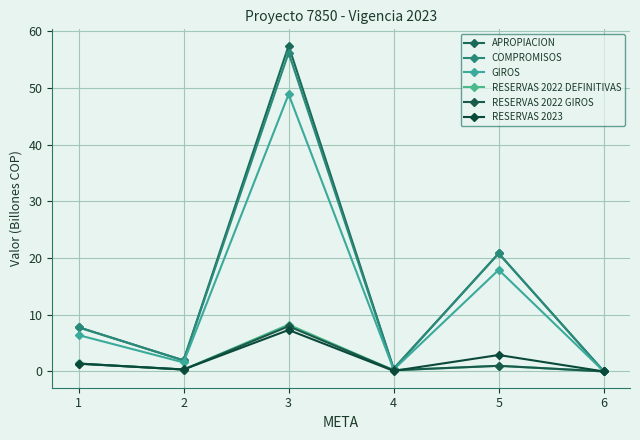

True or false: APROPIACION and RESERVAS 2022 GIROS cross at least once.

False